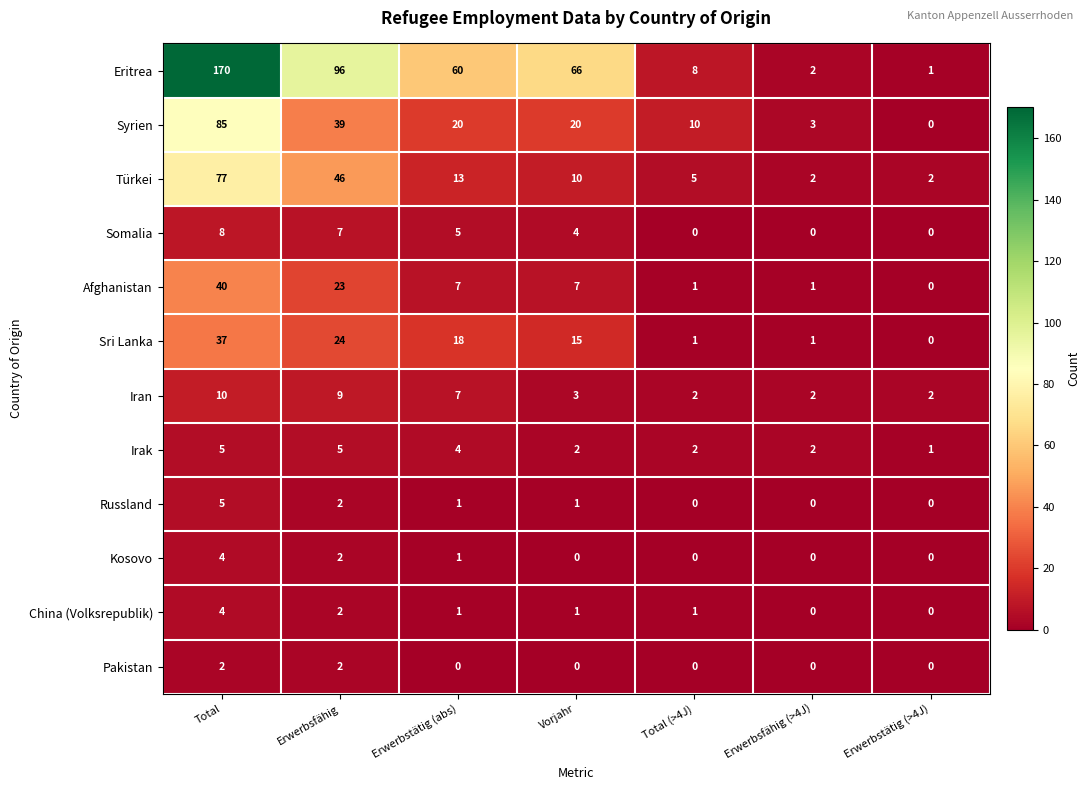

Count the number of data series in this chart.

12